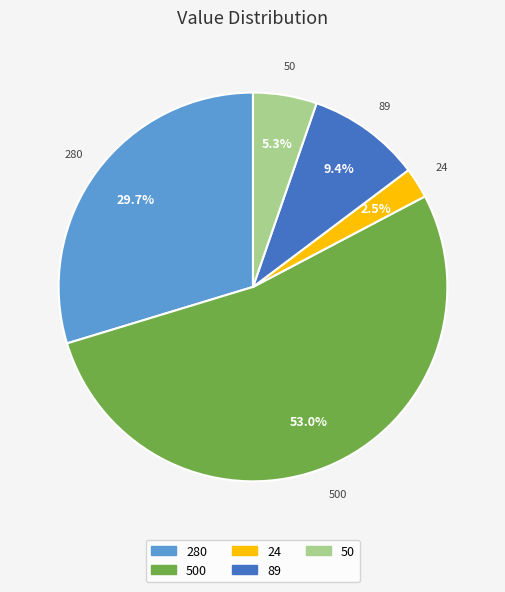

Is there any slice that represents more than half of the pie?

Yes